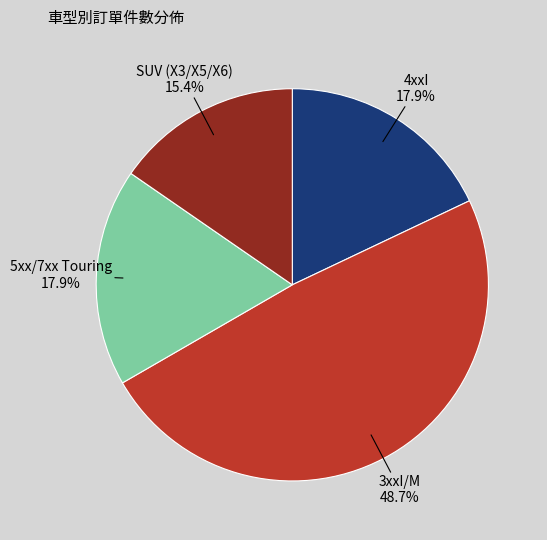

Is there a majority slice in this chart?

No